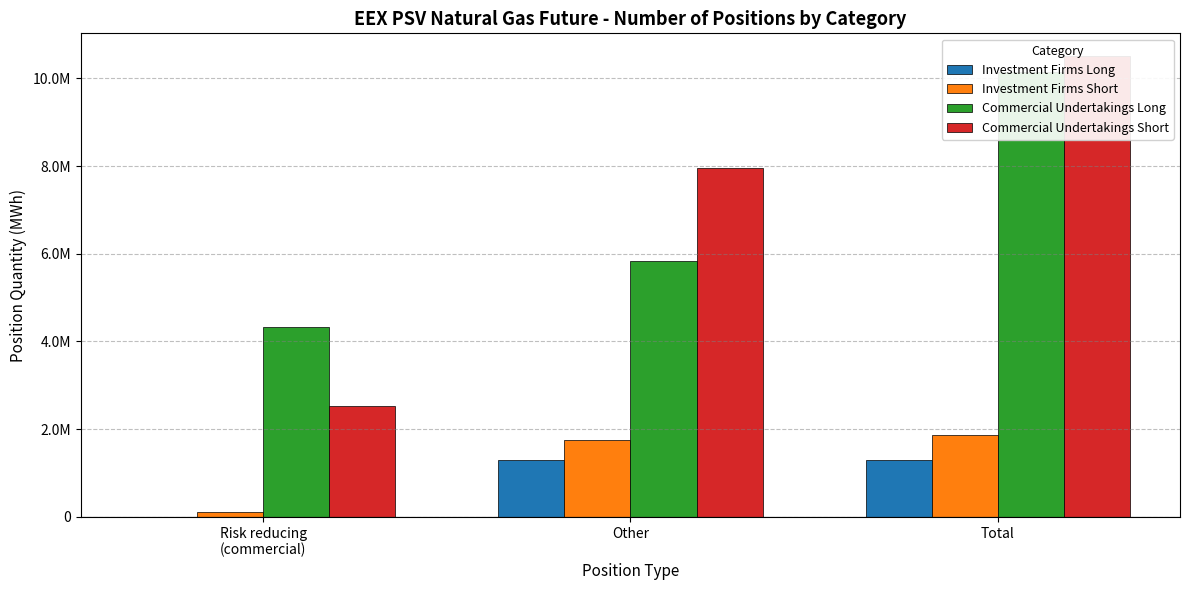

Is it true that Investment Firms Short equals 1872216 at Total?

True